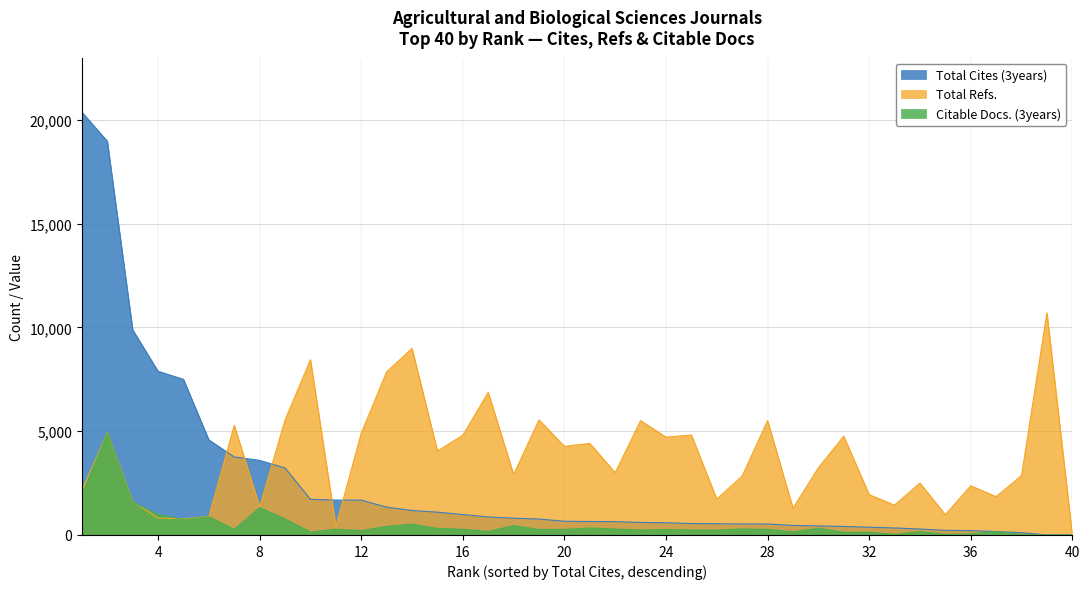

Which series has the largest total across all categories?

Total Refs.